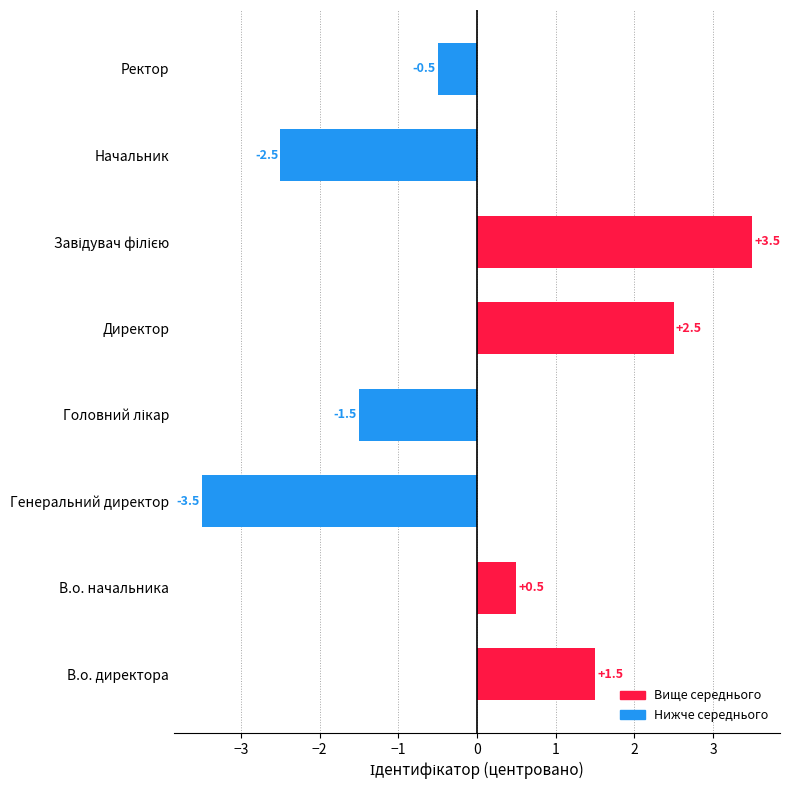

Which has a higher value, В.о. начальника or Директор?

Директор